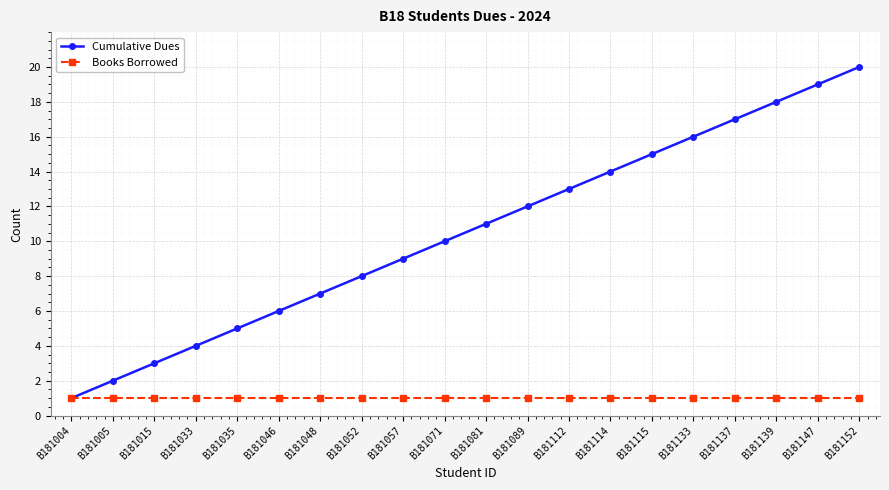

What is the value of the Books Borrowed point at the 13th from the left?

1